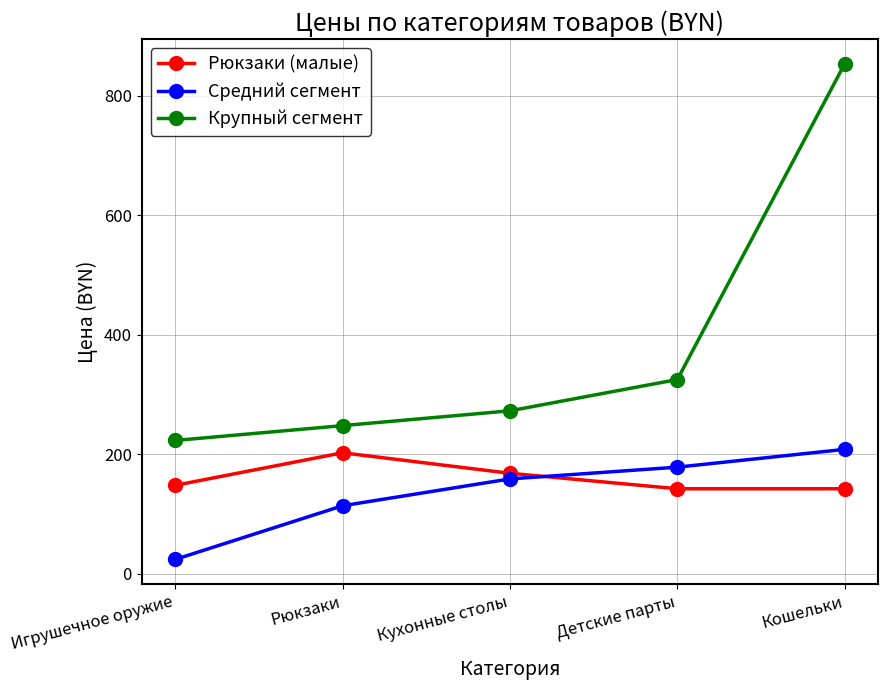

The value of Крупный сегмент at Игрушечное оружие is 223.4. True or false?

True